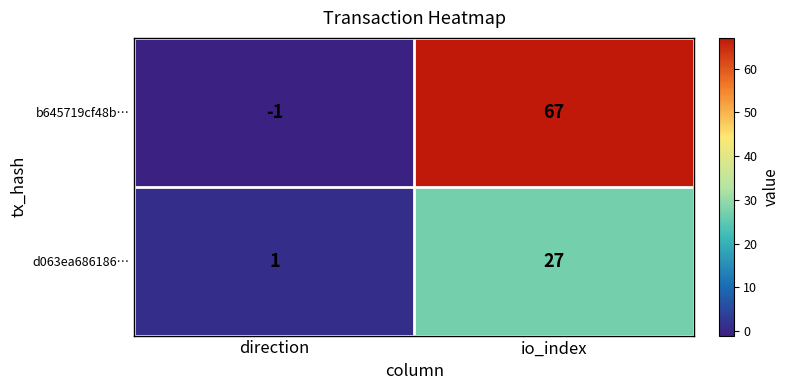

Reading left to right, transcribe all the data shown in this chart.

b645719cf48b…: direction=-1	io_index=67
d063ea686186…: direction=1	io_index=27